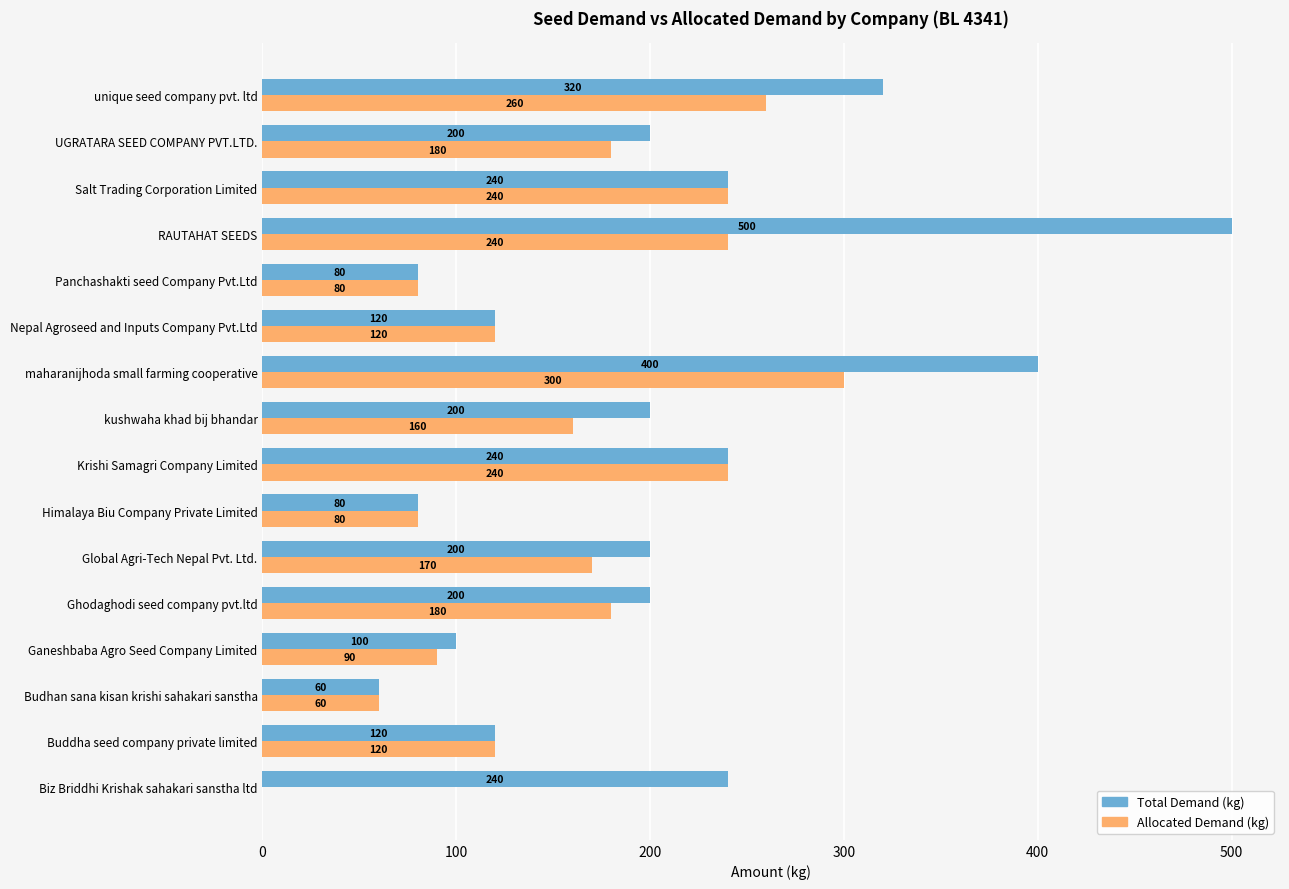

Count the number of data series in this chart.

2